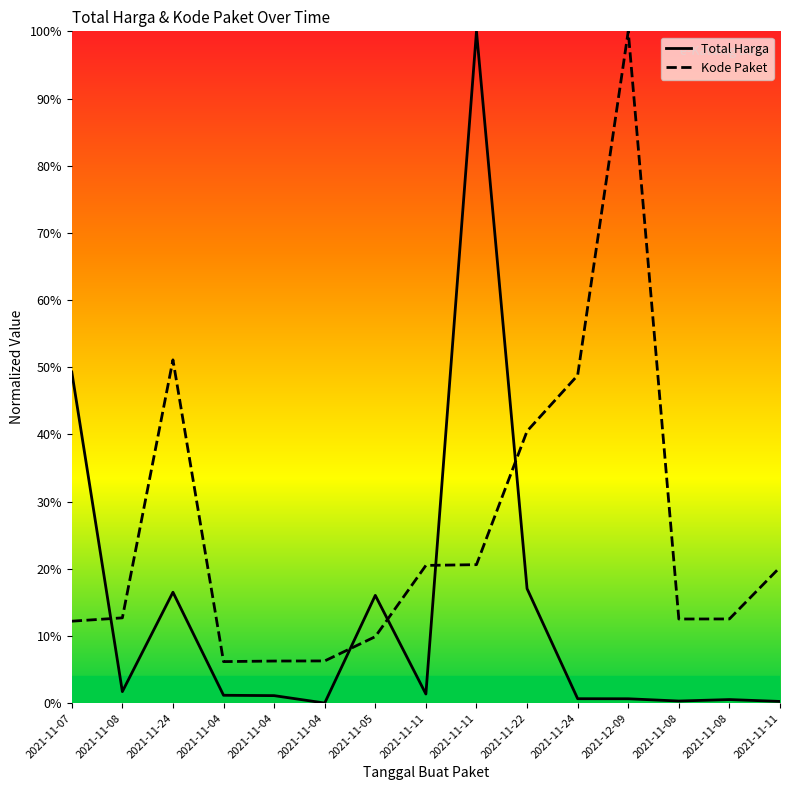

What is the label of the 6th point from the left?

2021-11-04